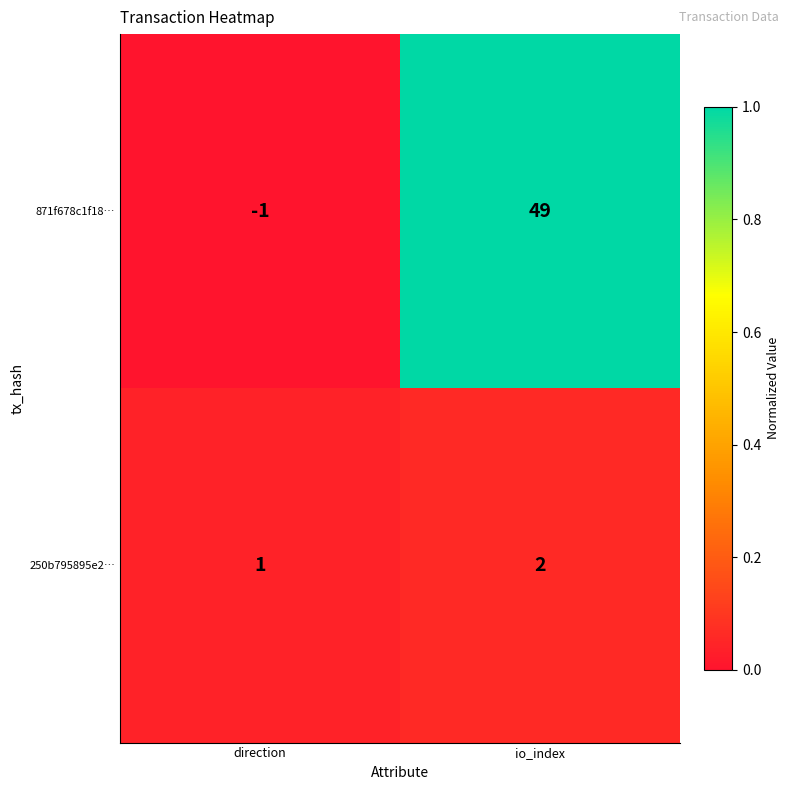

At how many categories does at least one series exceed 0?

2